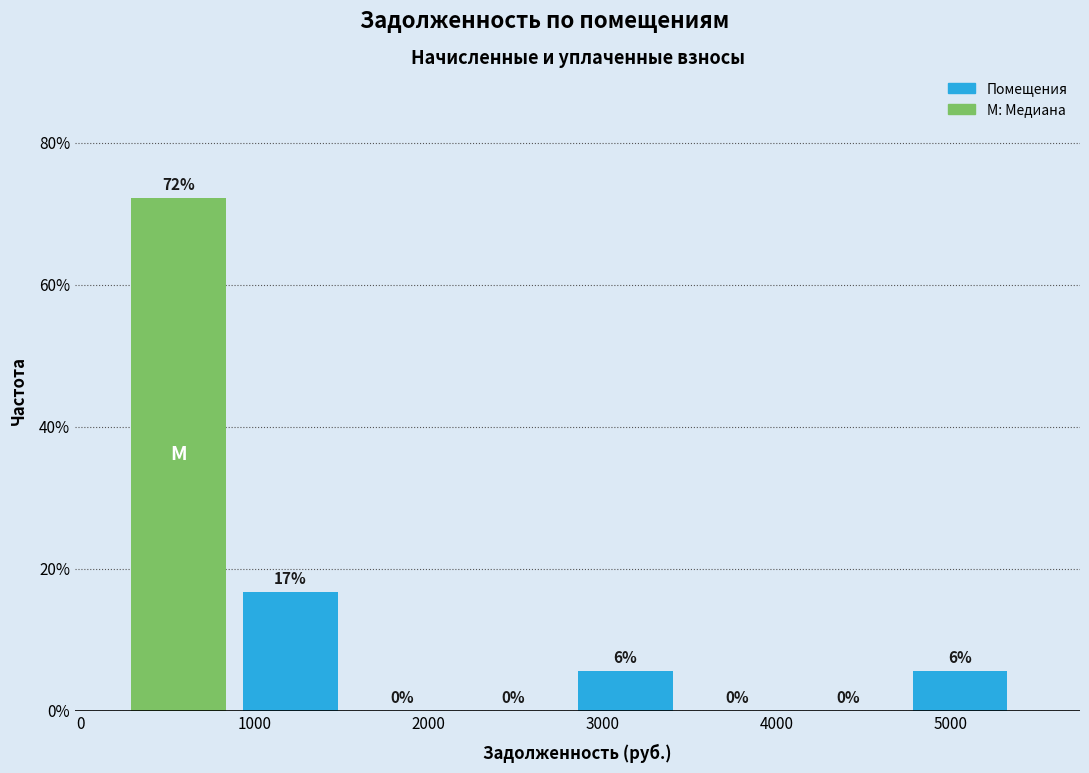

Over which range of the x-axis is the bar tallest?

300 to 900